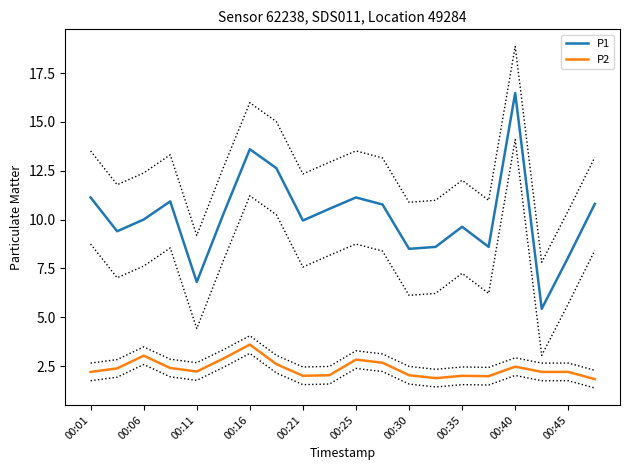

The P1 series shows 6.5 at 00:06. True or false?

False